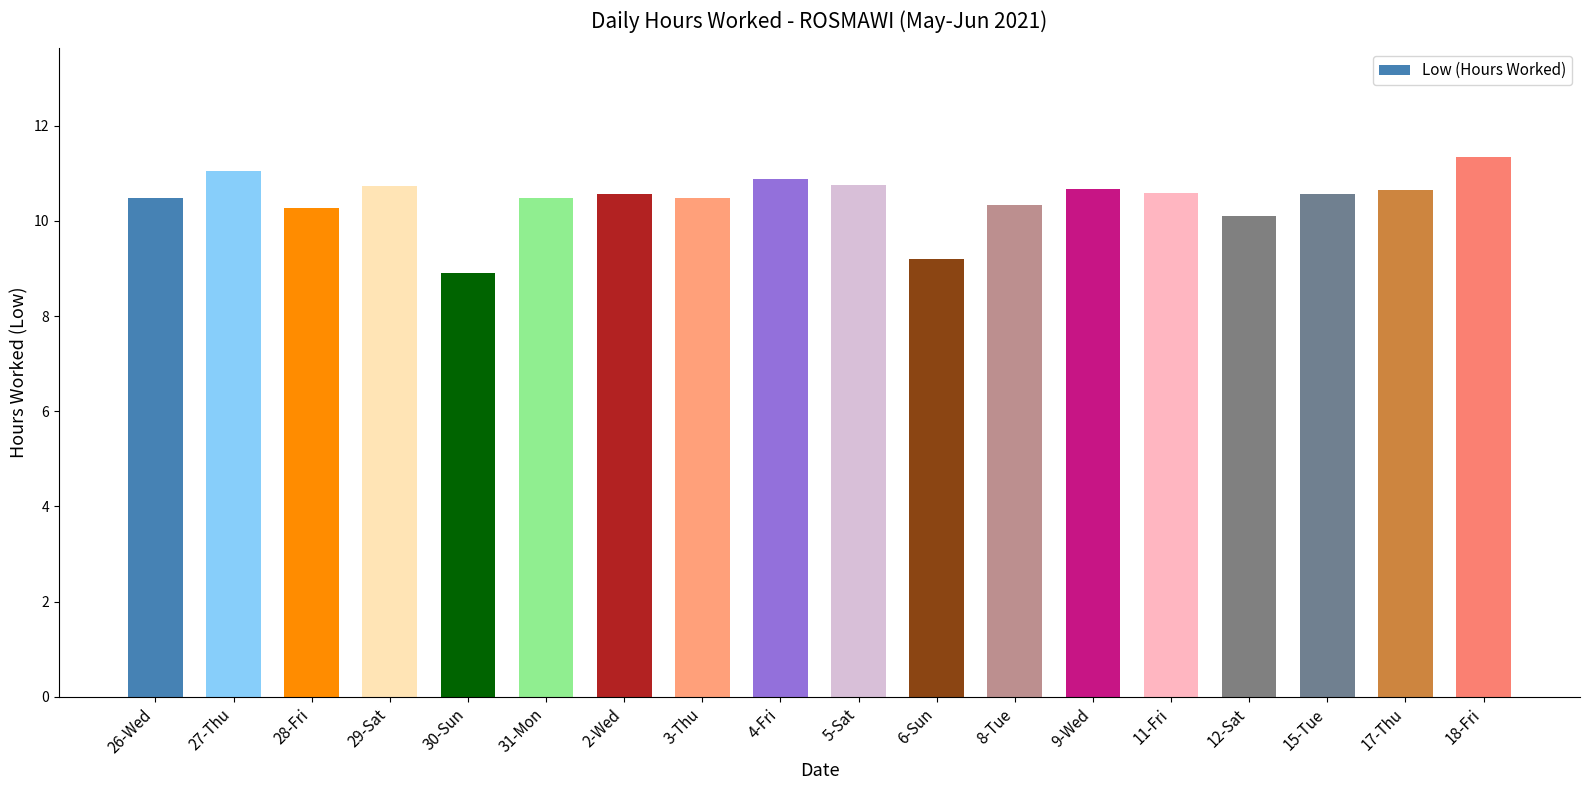

How many bars are there in total?

18